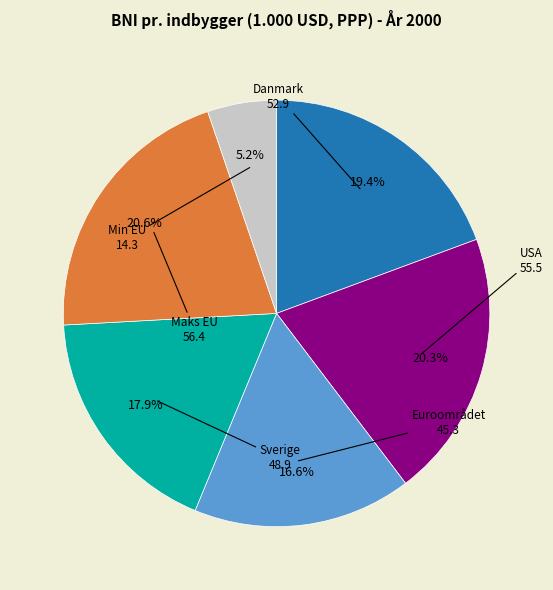

To the nearest percent, what is the difference between the Min EU and USA slice percentages?

15%